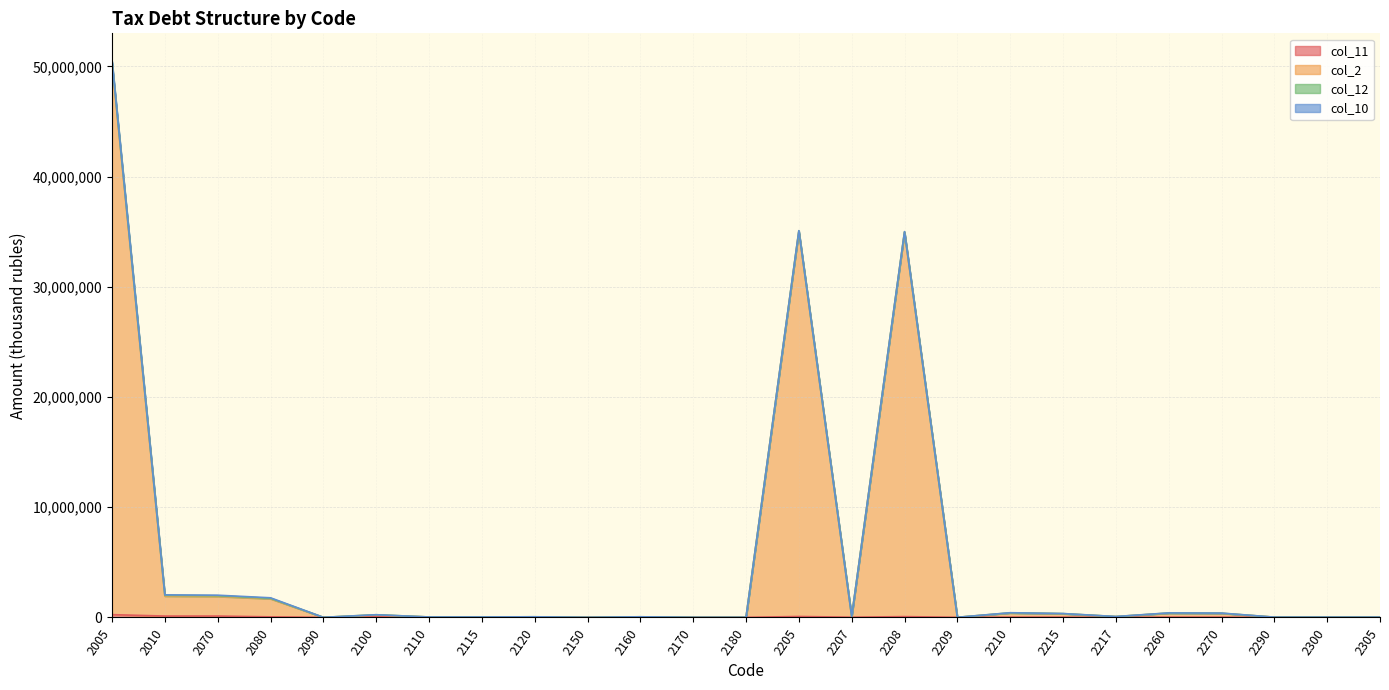

Which has a higher value, 2110 or 2210?

2210